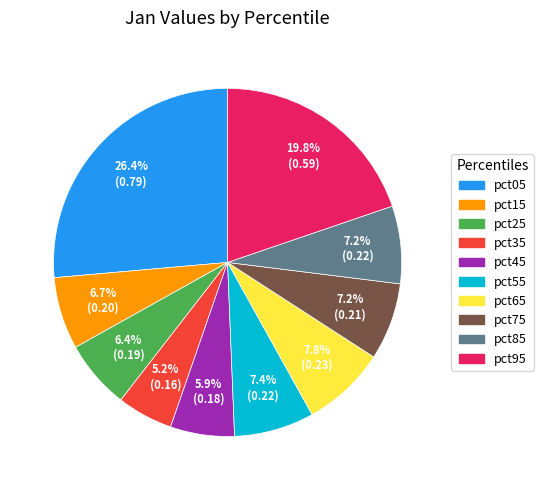

To the nearest percent, what is the combined percentage of pct85 and pct55?

15%